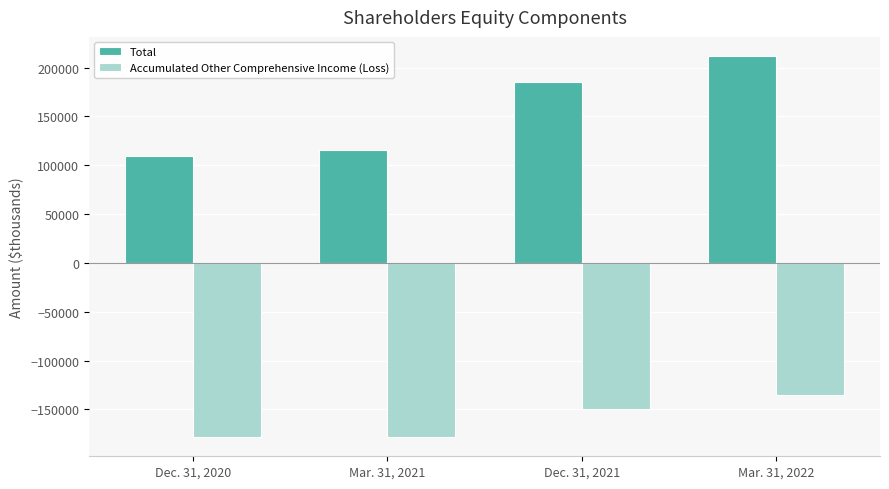

What is the label of the 4th bar from the left?

Mar. 31, 2022